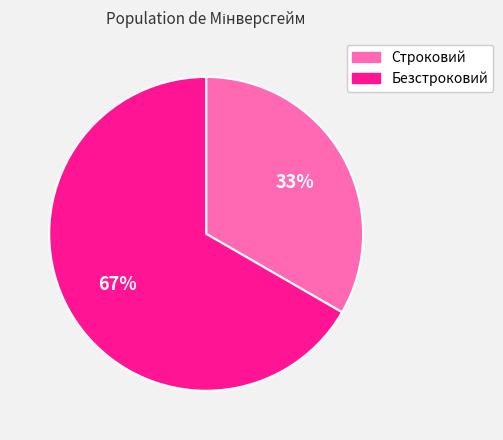

Which category has the biggest portion of the pie?

Безстроковий